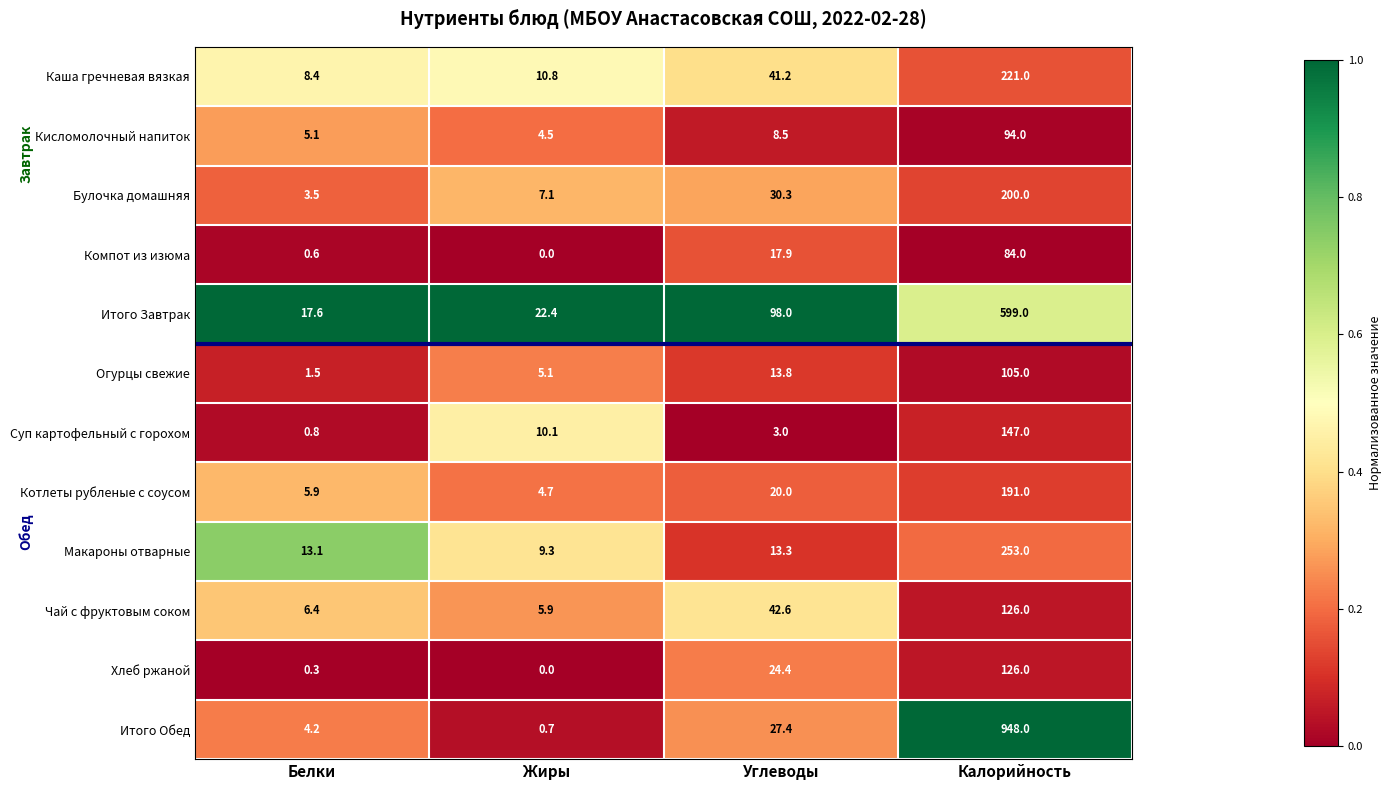

Which series has the largest total across all categories?

Итого Обед